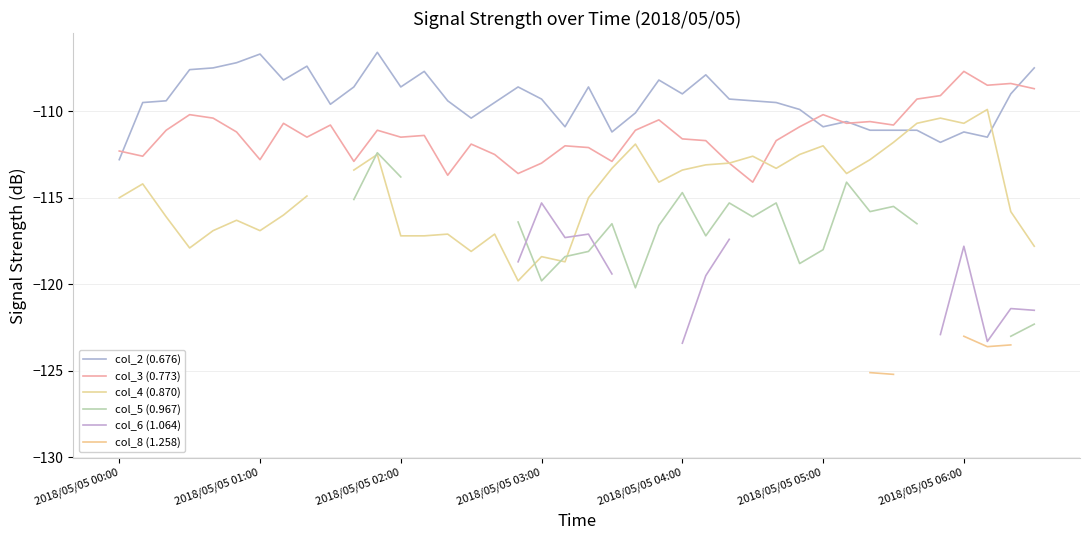

At which label does col_4 (0.870) first exceed -117?

2018/05/05 00:00